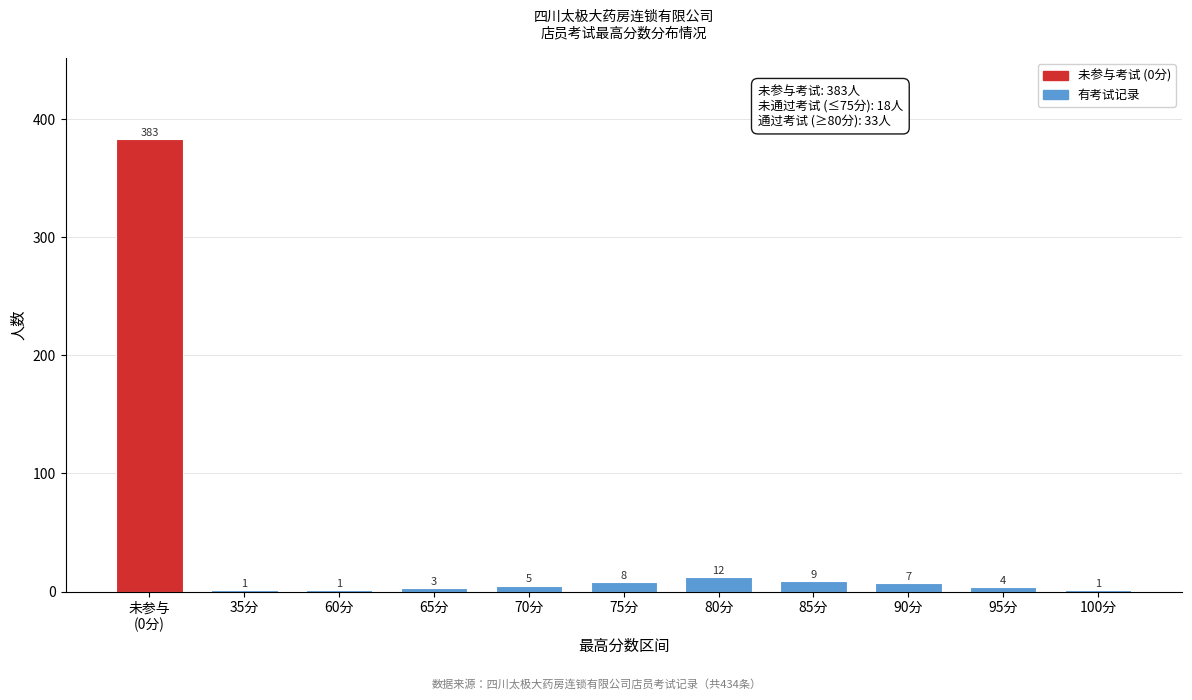

The chart shows a value of 1 at 35分. True or false?

True